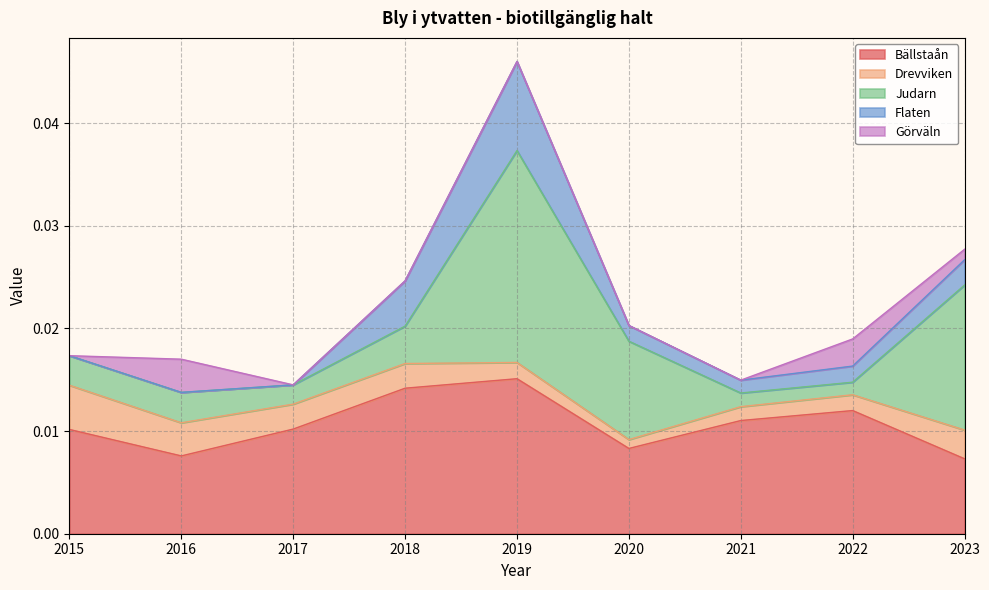

Which category has the lowest value across all series?

2015